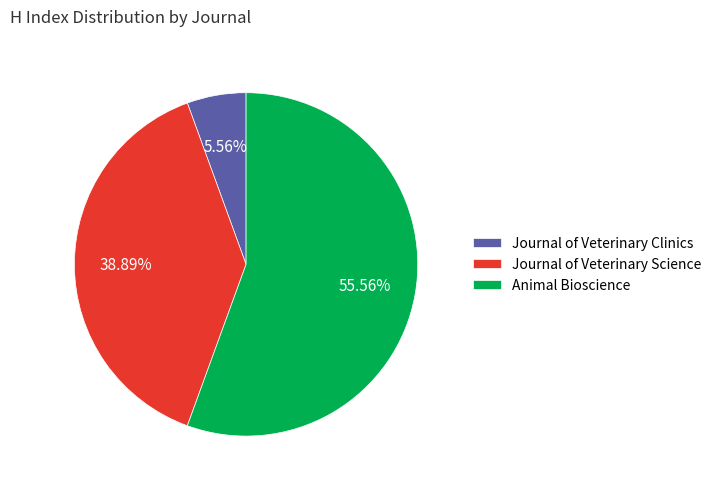

To the nearest percent, what is the combined percentage of Journal of Veterinary Clinics and Animal Bioscience?

61%